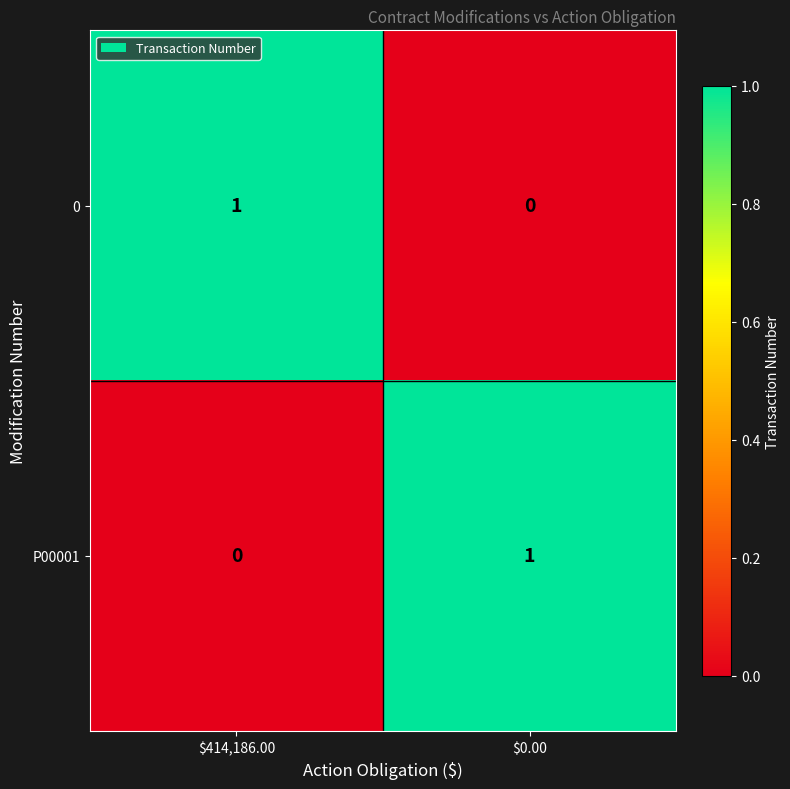

Which category has the lowest value in the 0 series?

$0.00